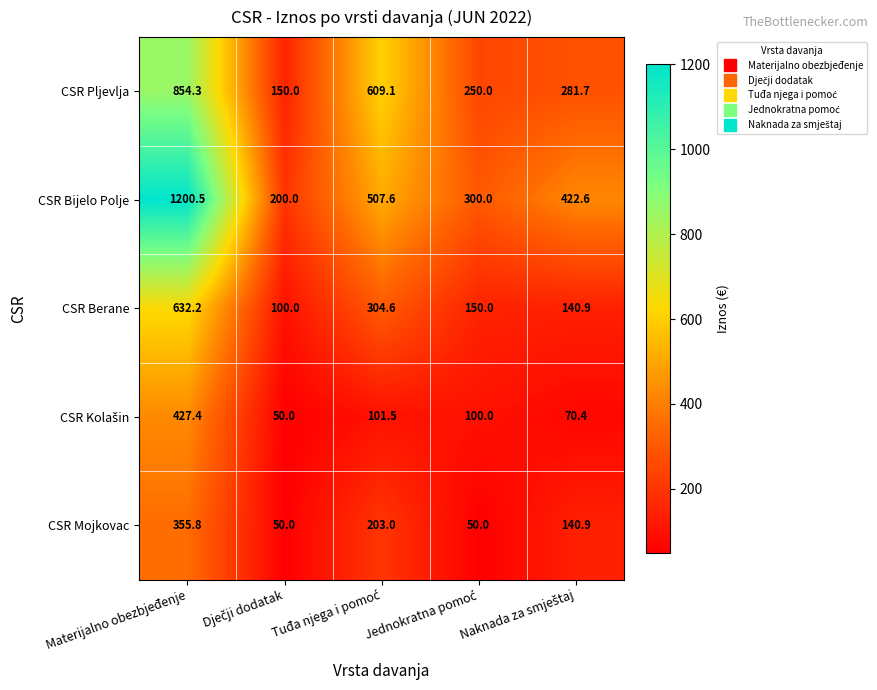

Count the number of data series in this chart.

5